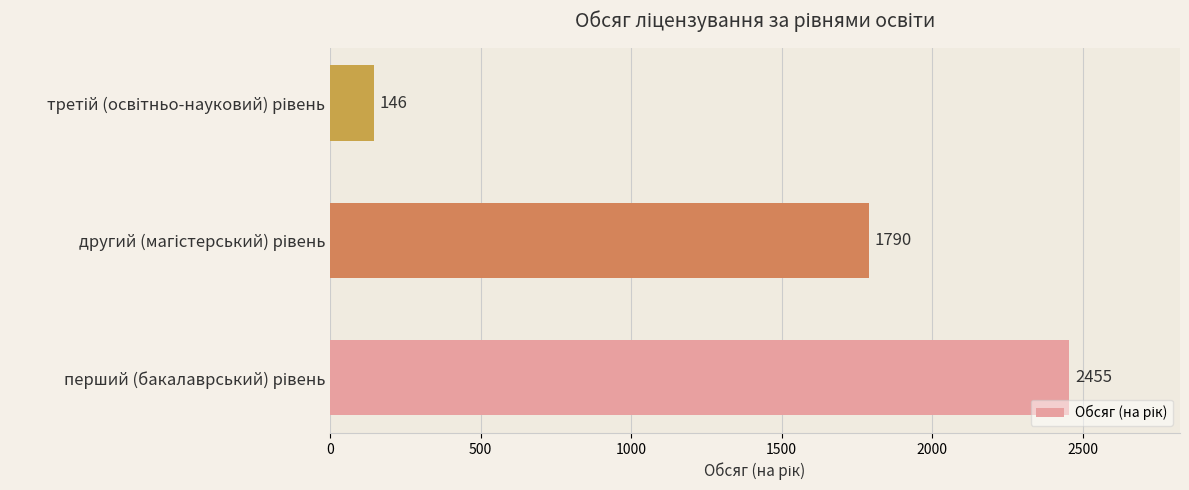

Reading top to bottom, transcribe all the data shown in this chart.

146	1790	2455